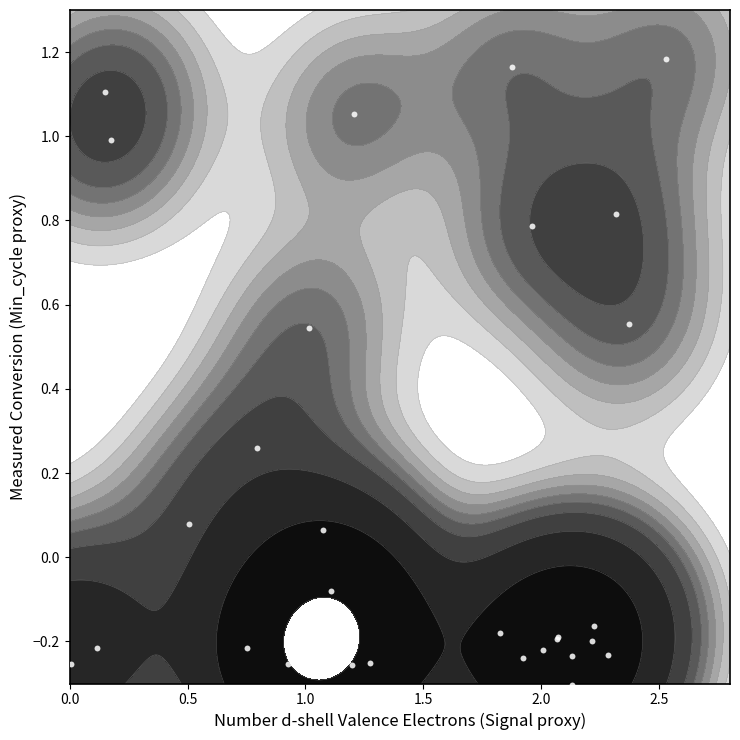

How many distinct data groups are displayed?

1